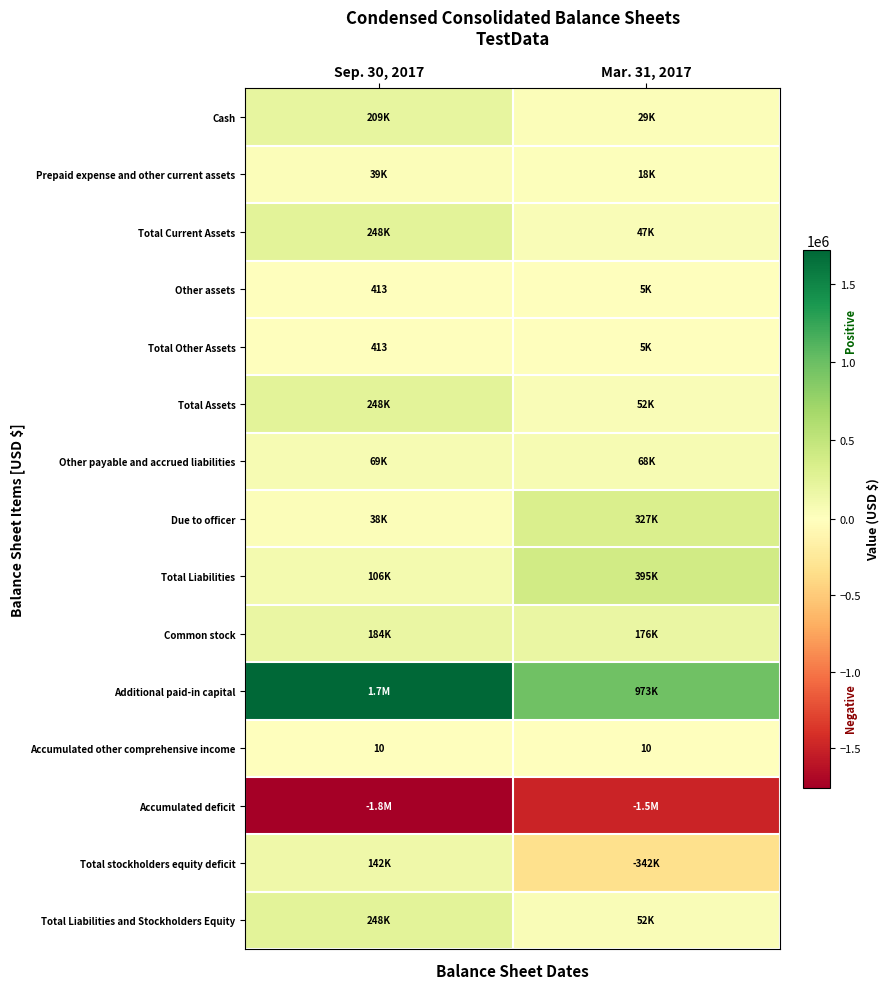

How many data points in Due to officer are less than 327054?

1